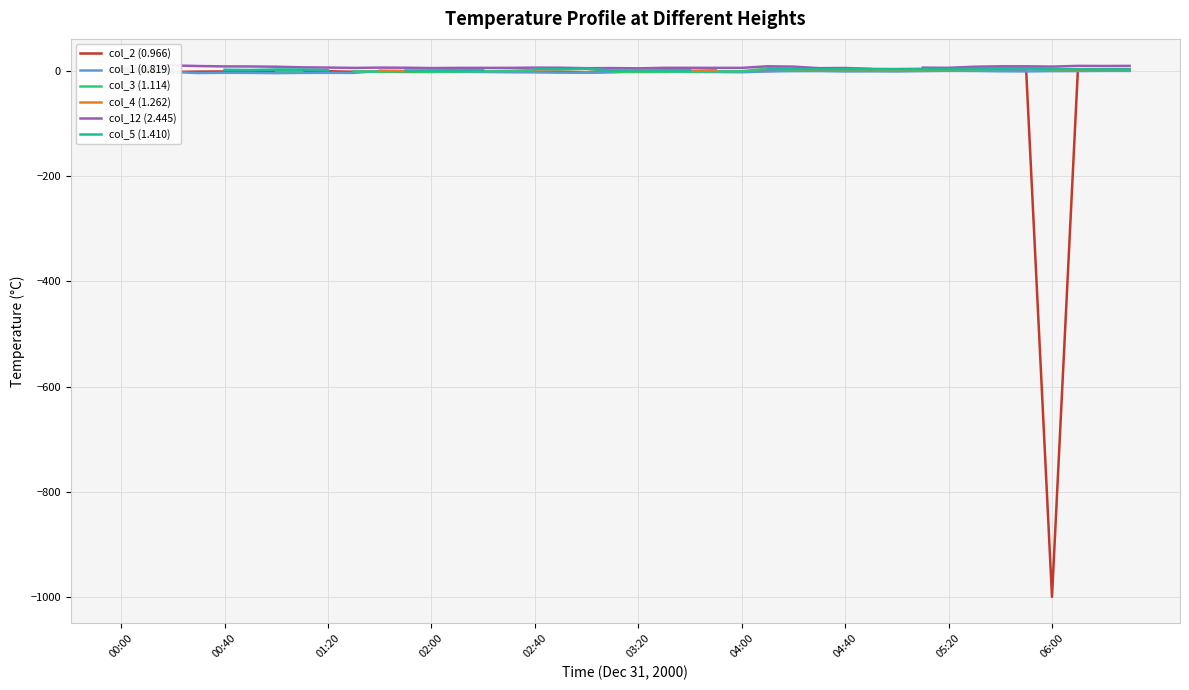

What are all the series names shown in the legend?

col_2 (0.966), col_1 (0.819), col_3 (1.114), col_4 (1.262), col_12 (2.445), col_5 (1.410)